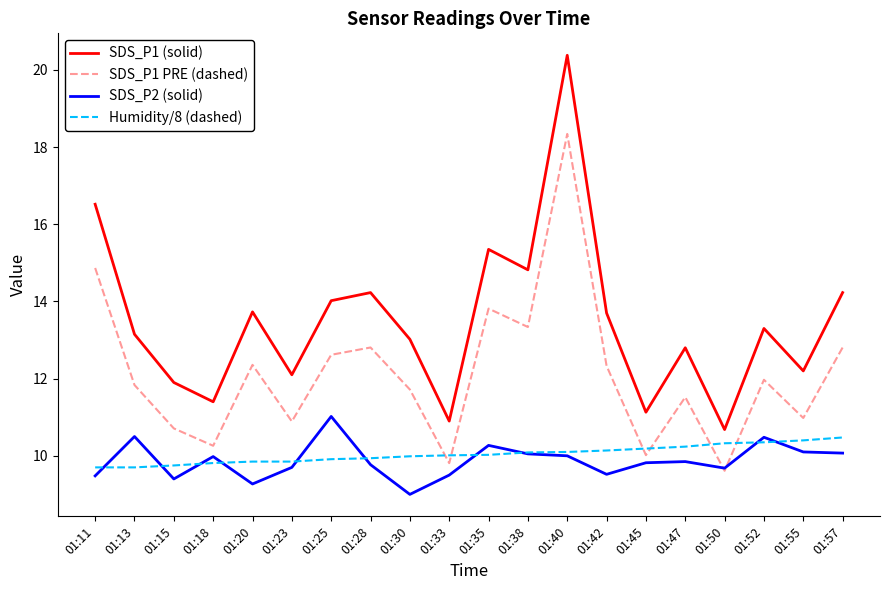

Which series has the largest range (max minus min)?

SDS_P1 (solid)